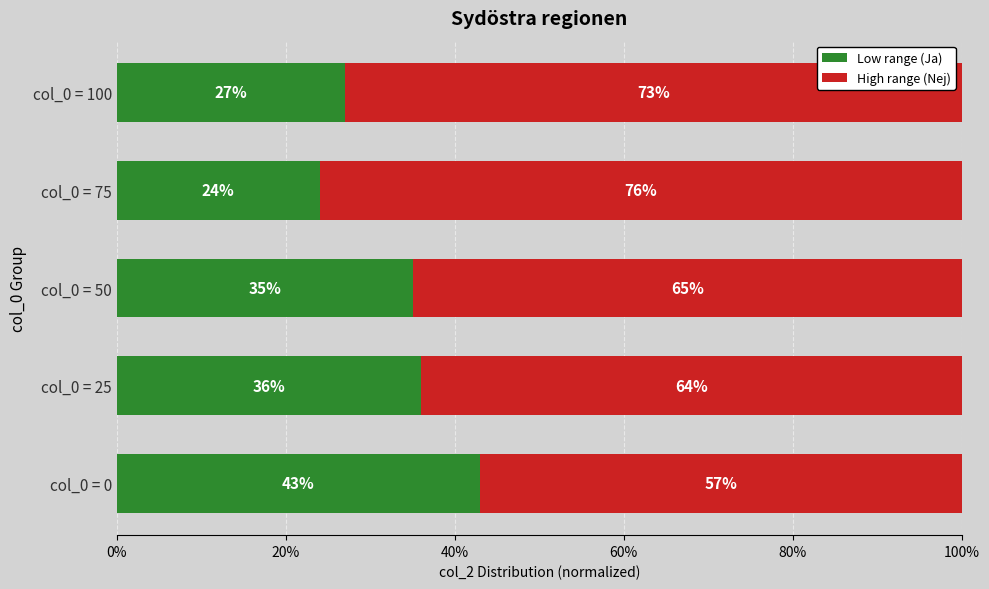

What is the total value across all series at col_0 = 25?

100